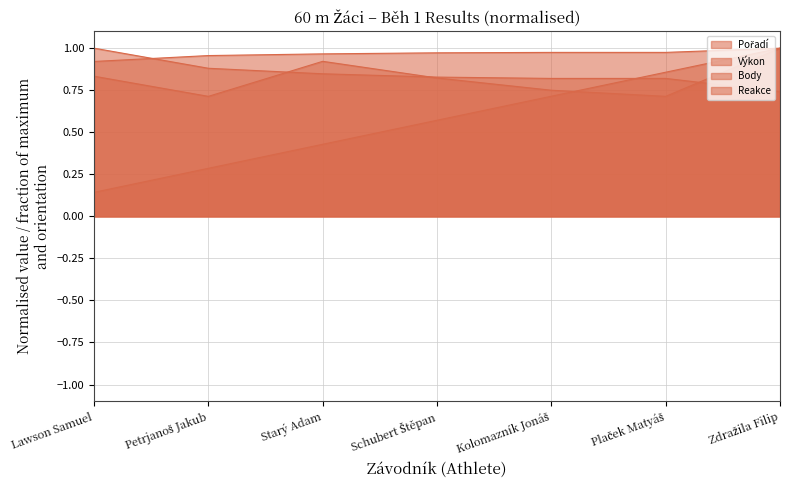

What is the minimum value shown in the chart?

0.1